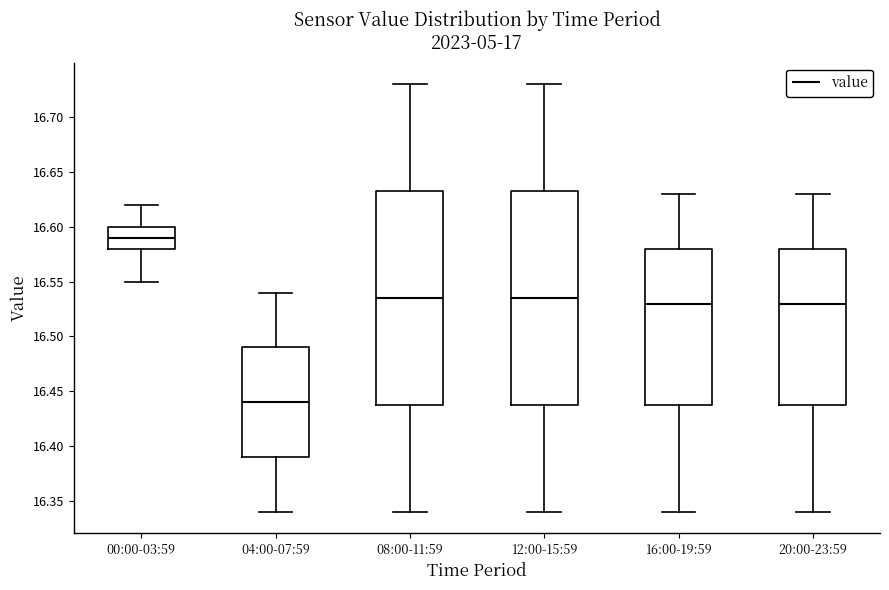

Where is the upper edge of the box for 12:00-15:59 on the y-axis? The values are not printed on the chart, so give them approximately, as read against the axis.

16.635